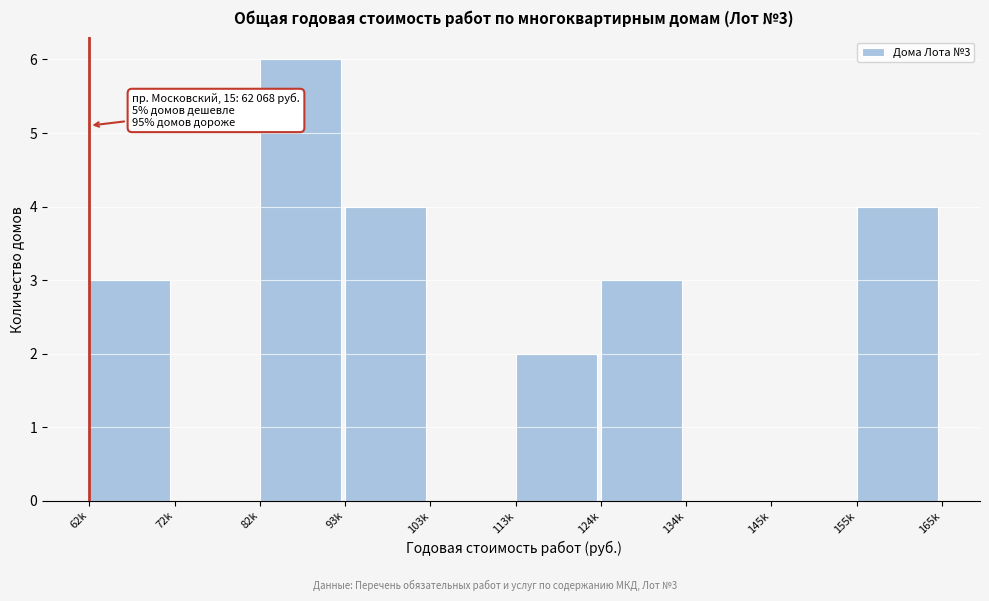

Reading right to left, what are all the values shown in this chart?

155k=4	145k=0	134k=0	124k=3	113k=2	103k=0	93k=4	82k=6	72k=0	62k=3